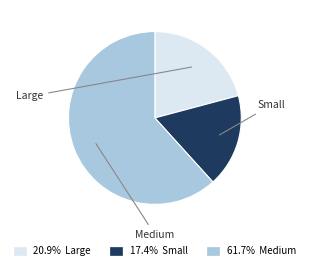

Combined, do Large and Small account for over 50%?

No